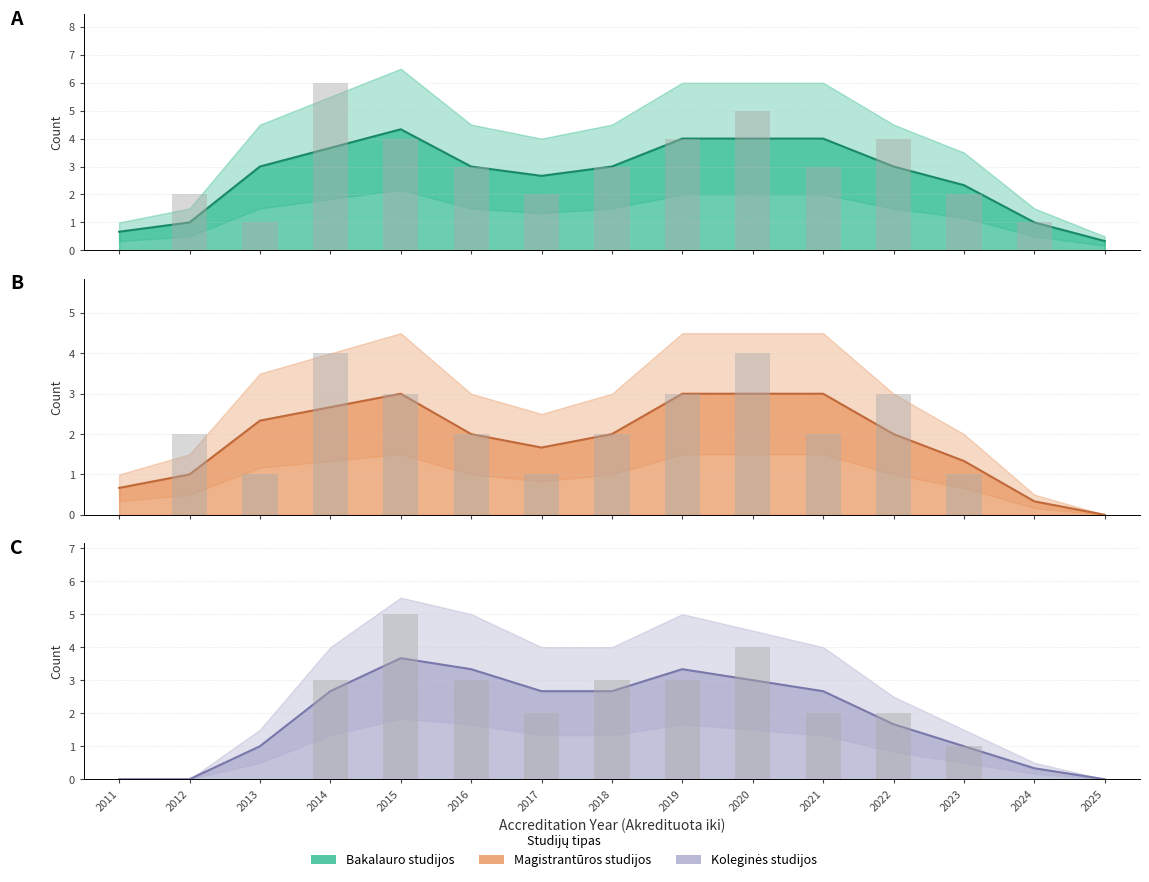

Reading left to right, transcribe all the data shown in this chart.

Bakalauro studijos (count): 0	2	1	6	4	3	2	3	4	5	3	4	2	1	0
Magistrantūros studijos (count): 0	2	1	4	3	2	1	2	3	4	2	3	1	0	0
Koleginės studijos (count): 0	0	0	3	5	3	2	3	3	4	2	2	1	0	0